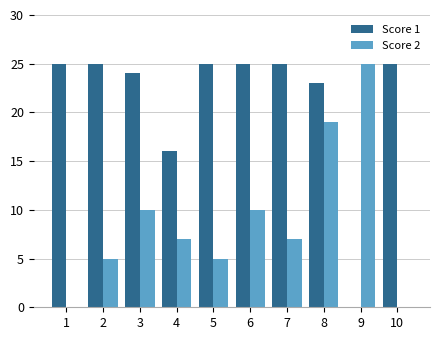

Which series changed the most between 6 and 9?

Score 1